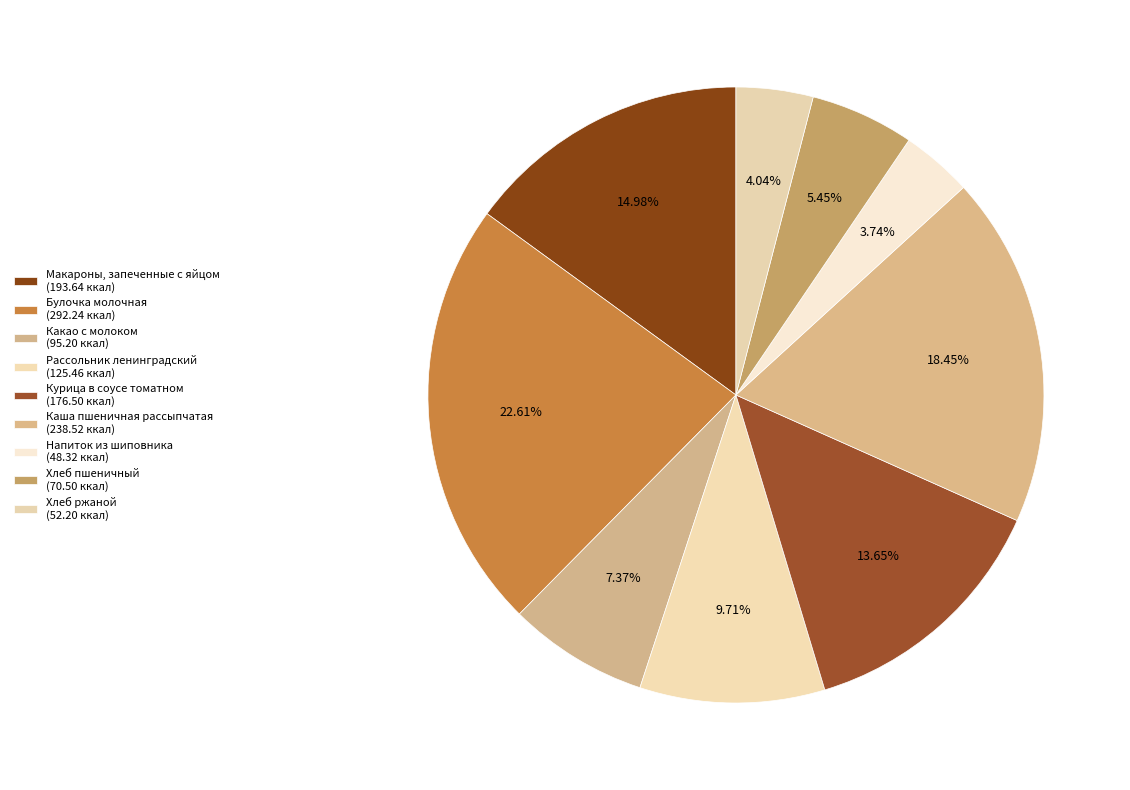

What is the change in value from Каша пшеничная рассыпчатая to Хлеб ржаной?

-186.3